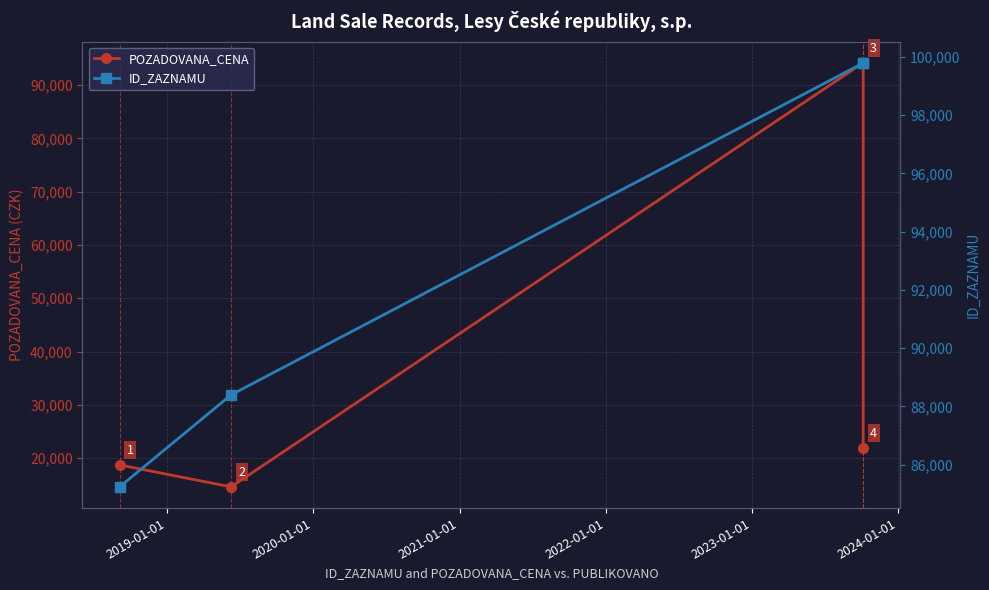

True or false: POZADOVANA_CENA has more than 0 interior local peaks.

True